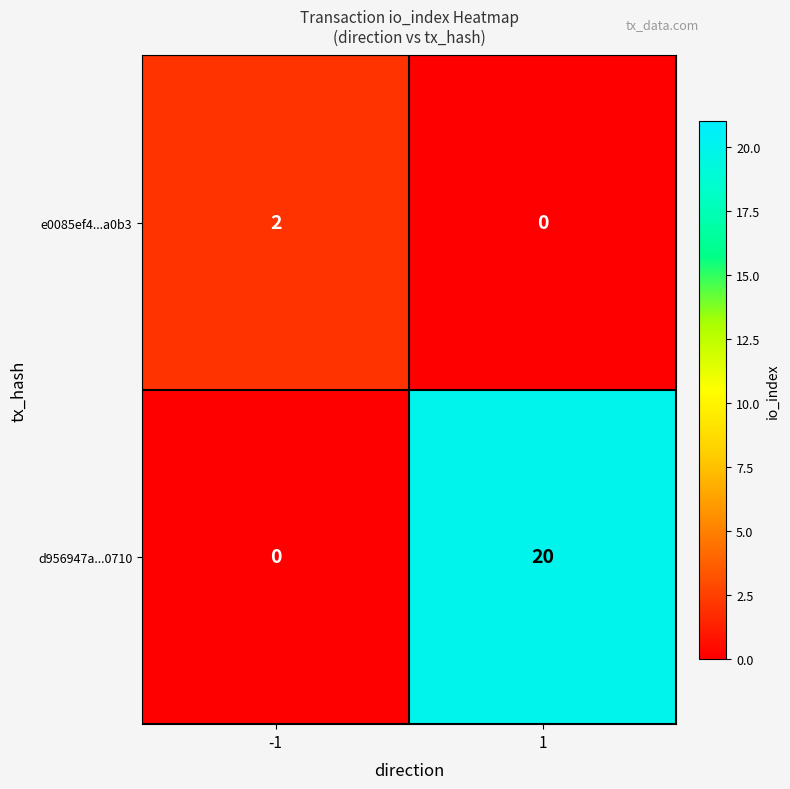

Is it true that e0085ef4...a0b3 equals 1 at -1?

False